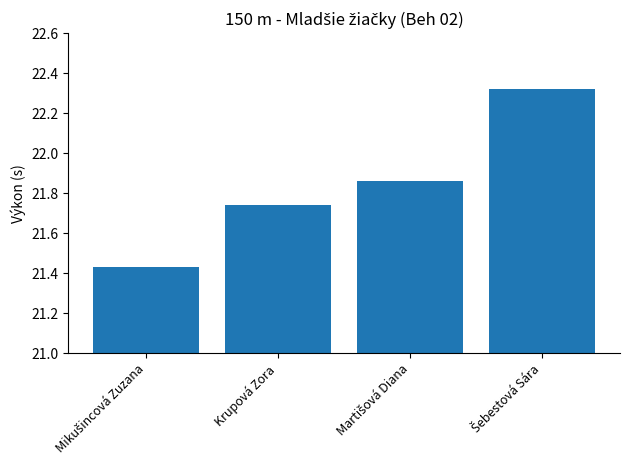

What is the difference between the second highest and minimum values?

0.4